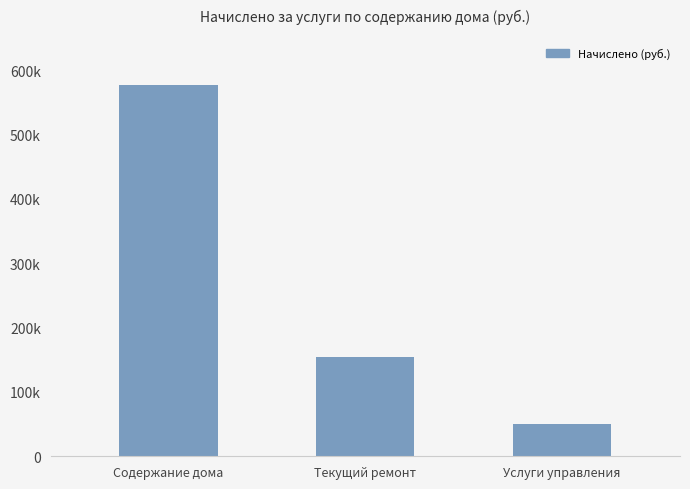

What is the average value?

259955.8